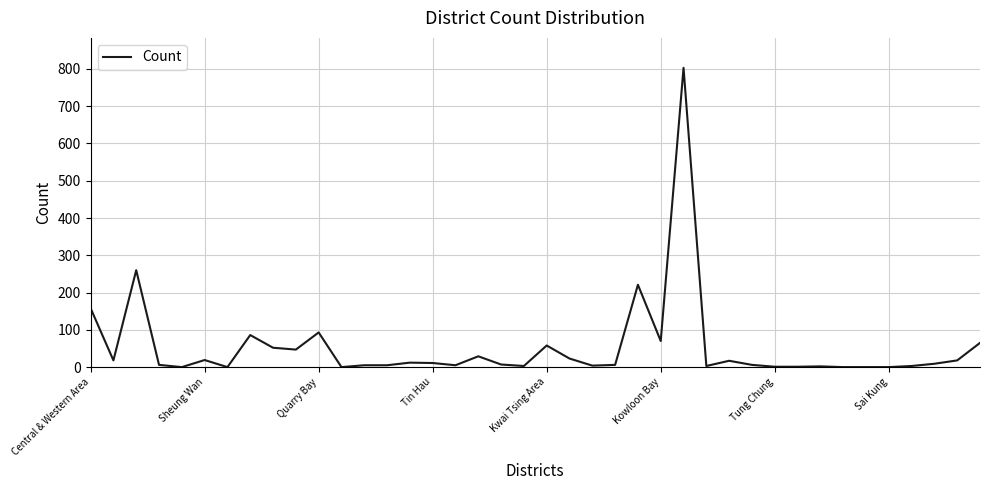

What is the greatest value displayed?

803